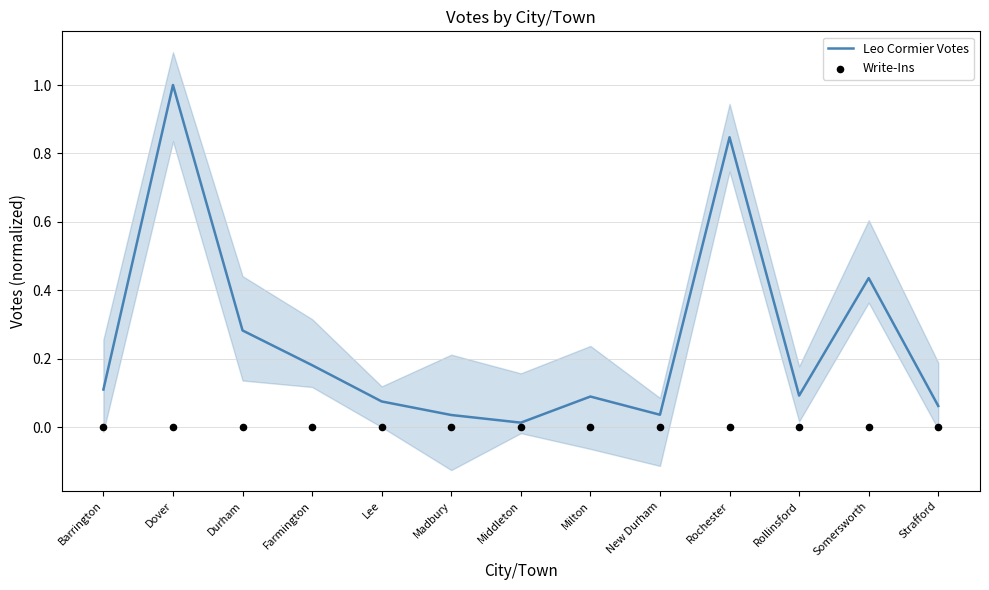

What are all the series names shown in the legend?

Leo Cormier Votes, Write-Ins